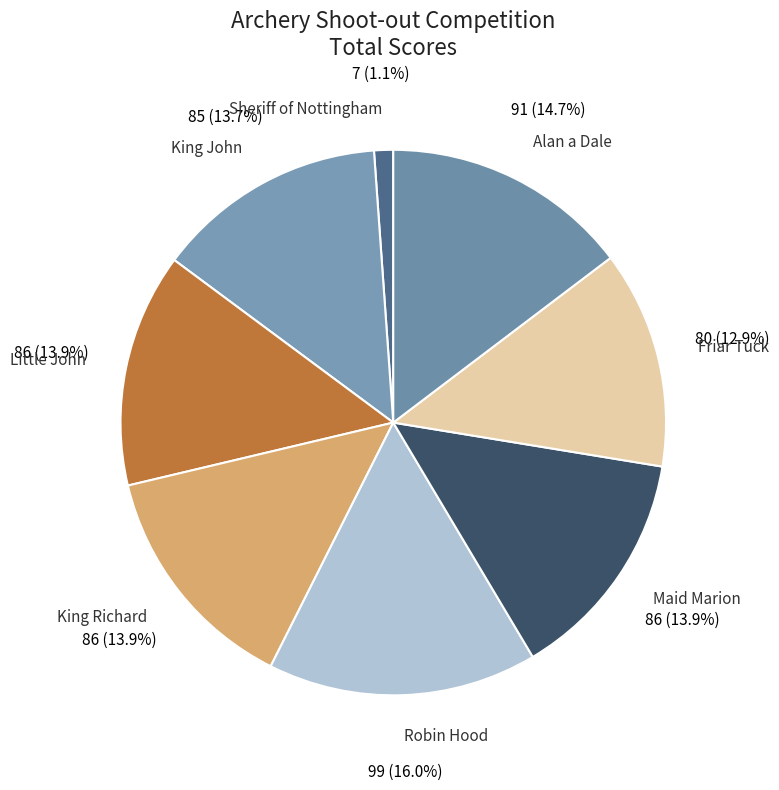

Combined, do Alan a Dale and Robin Hood account for over 50%?

No